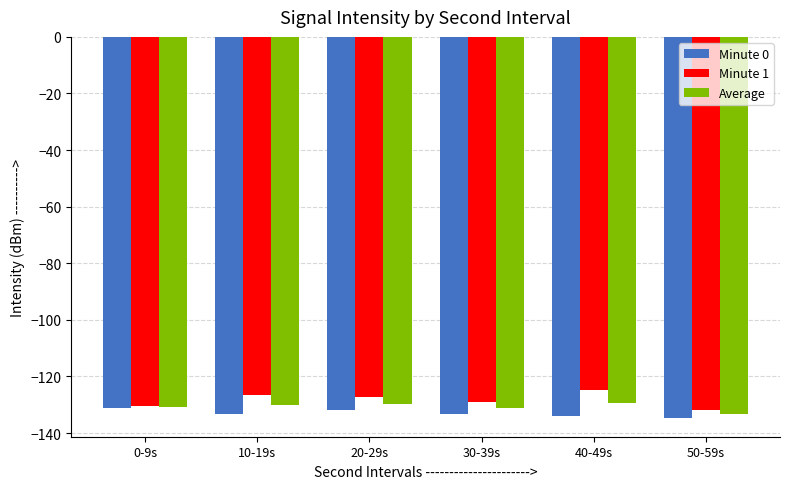

What is the value of the Minute 1 bar at the 1st from the left?

-130.6